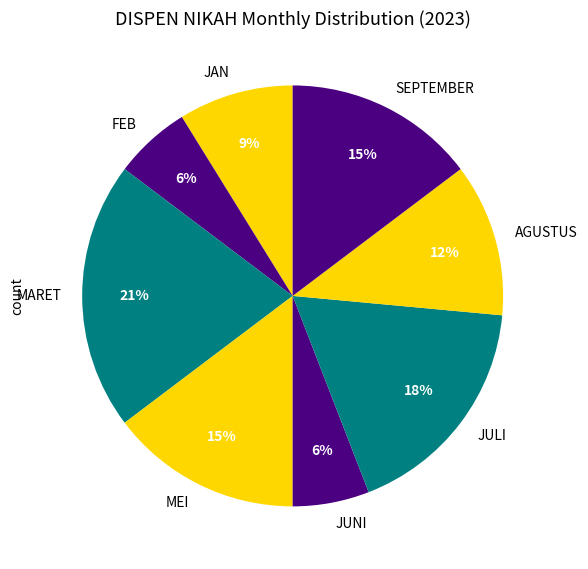

Is it true that AGUSTUS is 12% of the pie?

True